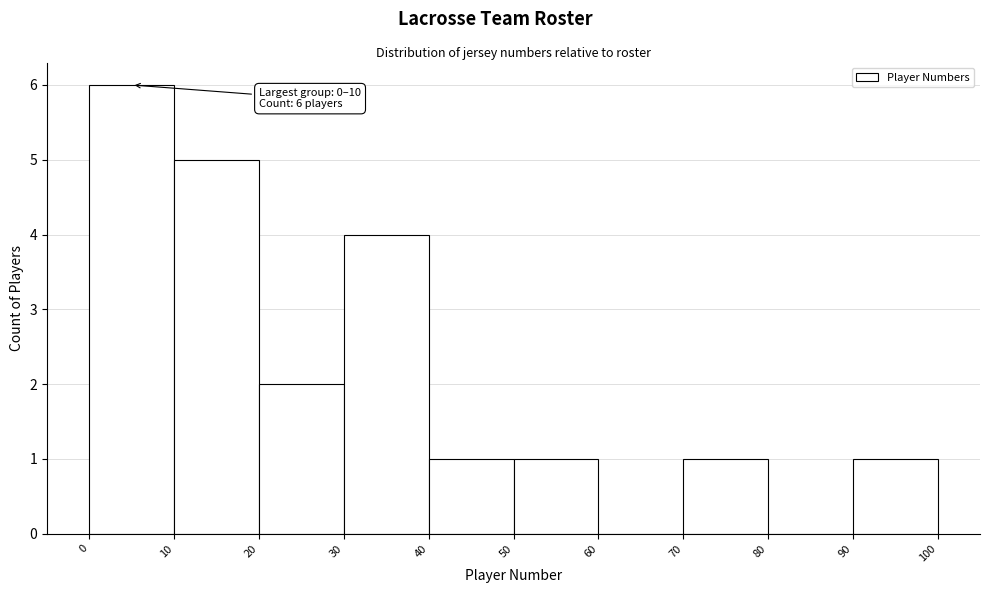

Which range on the x-axis has the tallest bar?

0 to 10